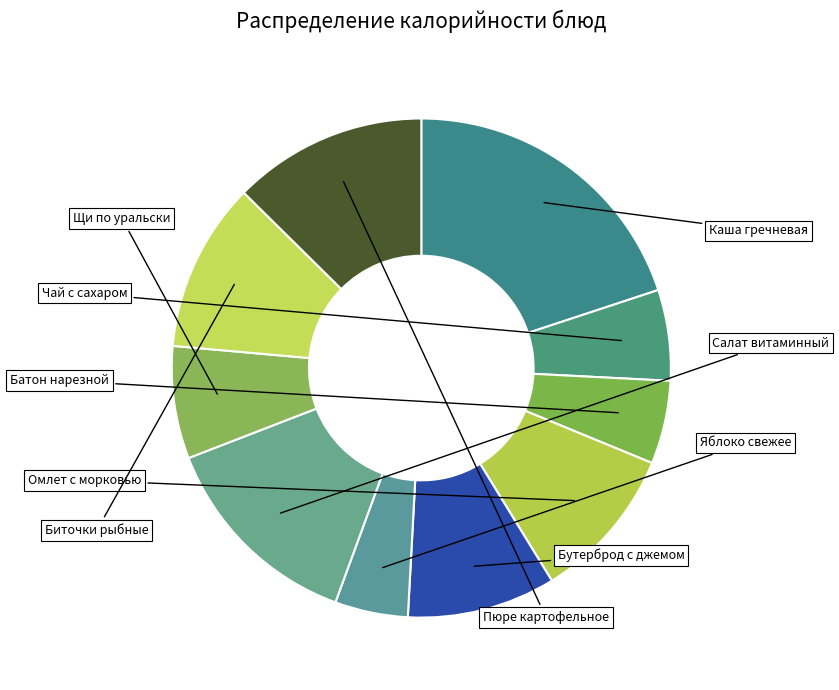

To the nearest percent, what percentage of the pie is Пюре картофельное?

13%